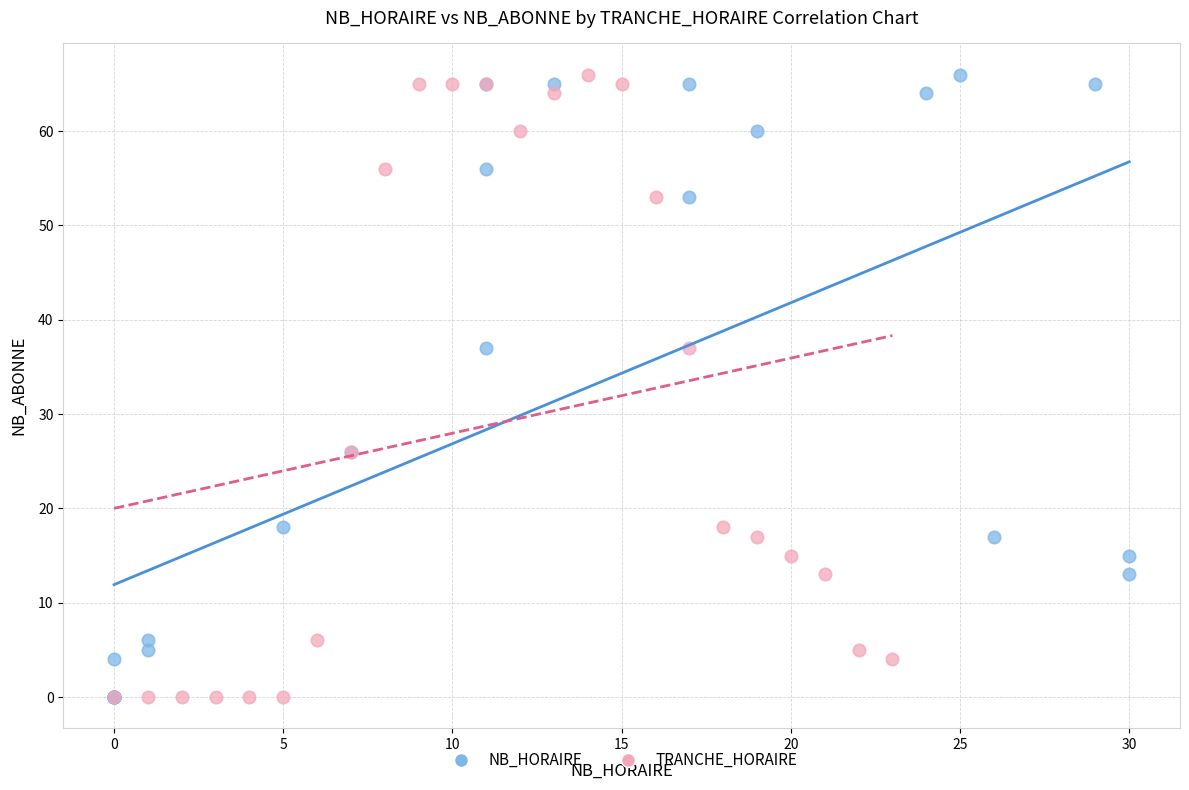

What are all the series names shown in the legend?

NB_HORAIRE, TRANCHE_HORAIRE